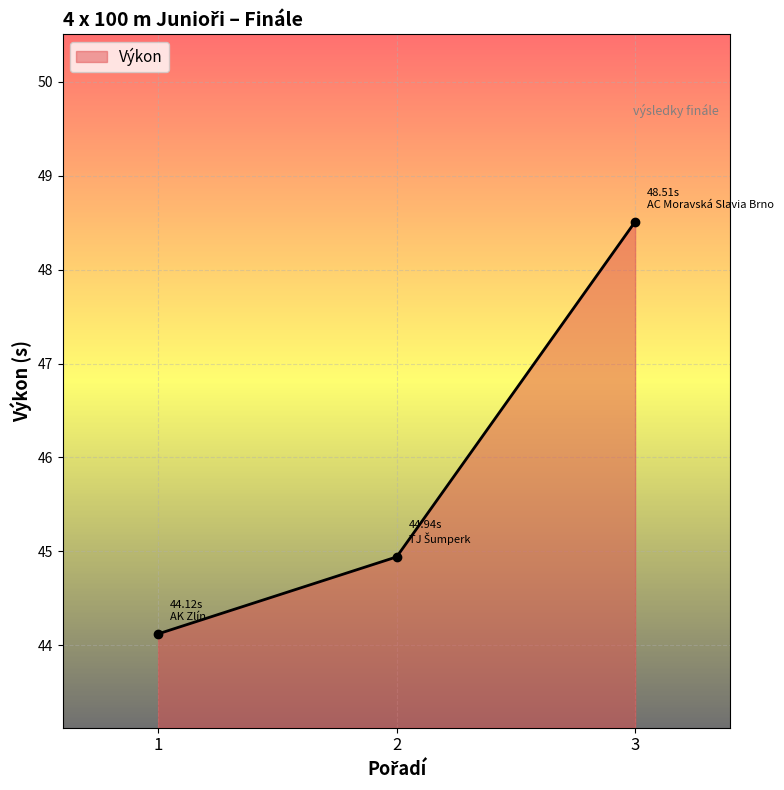

What is the difference between the values at 2 and 3?

3.6